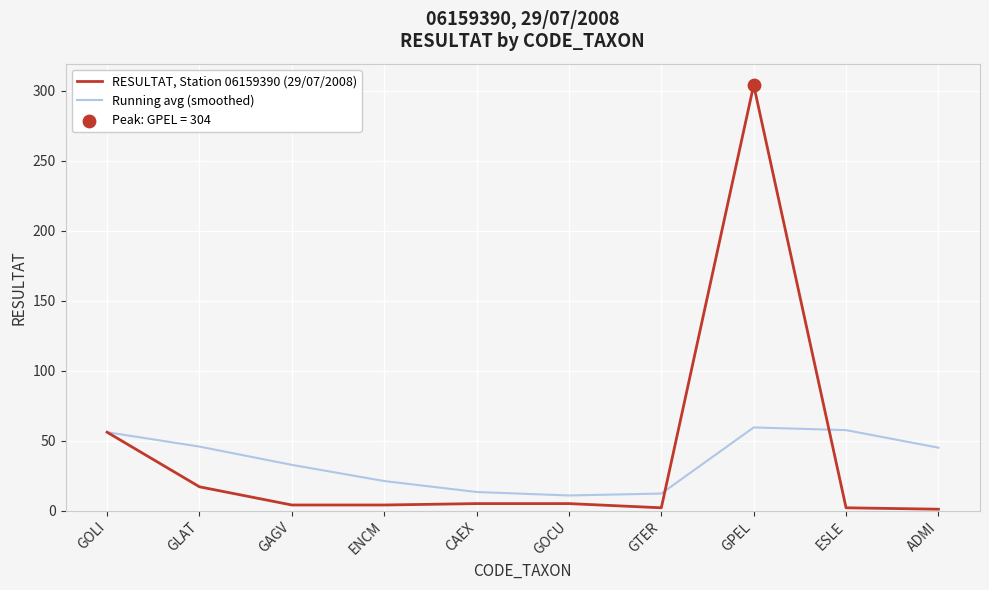

Which series has the largest range (max minus min)?

RESULTAT, Station 06159390 (29/07/2008)